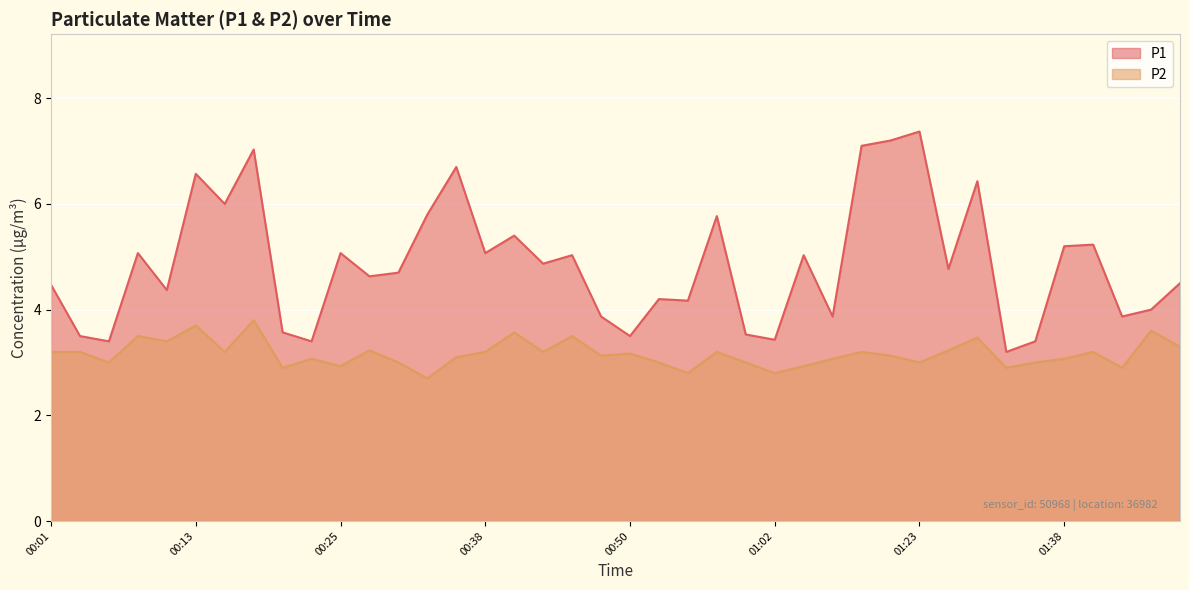

Which series has the largest total across all categories?

P1